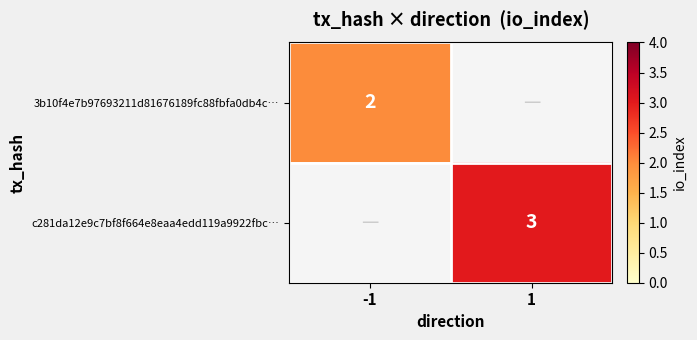

Is the value of 3b10f4e7b97693211d81676189fc88fbfa0db4c… at -1 greater than the value of c281da12e9c7bf8f664e8eaa4edd119a9922fbc… at 1?

No